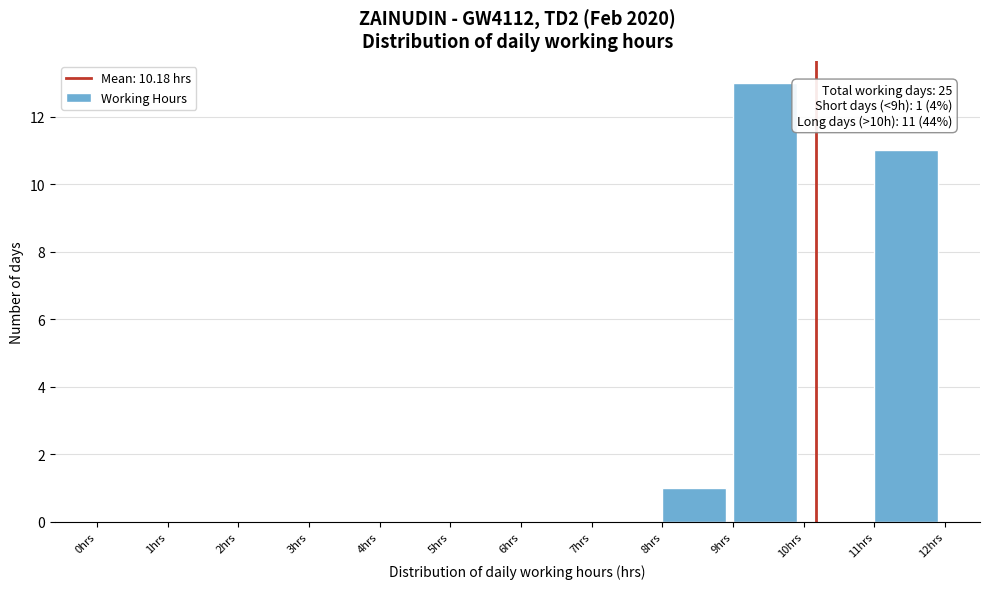

Which range on the x-axis has the tallest bar?

9 to 10